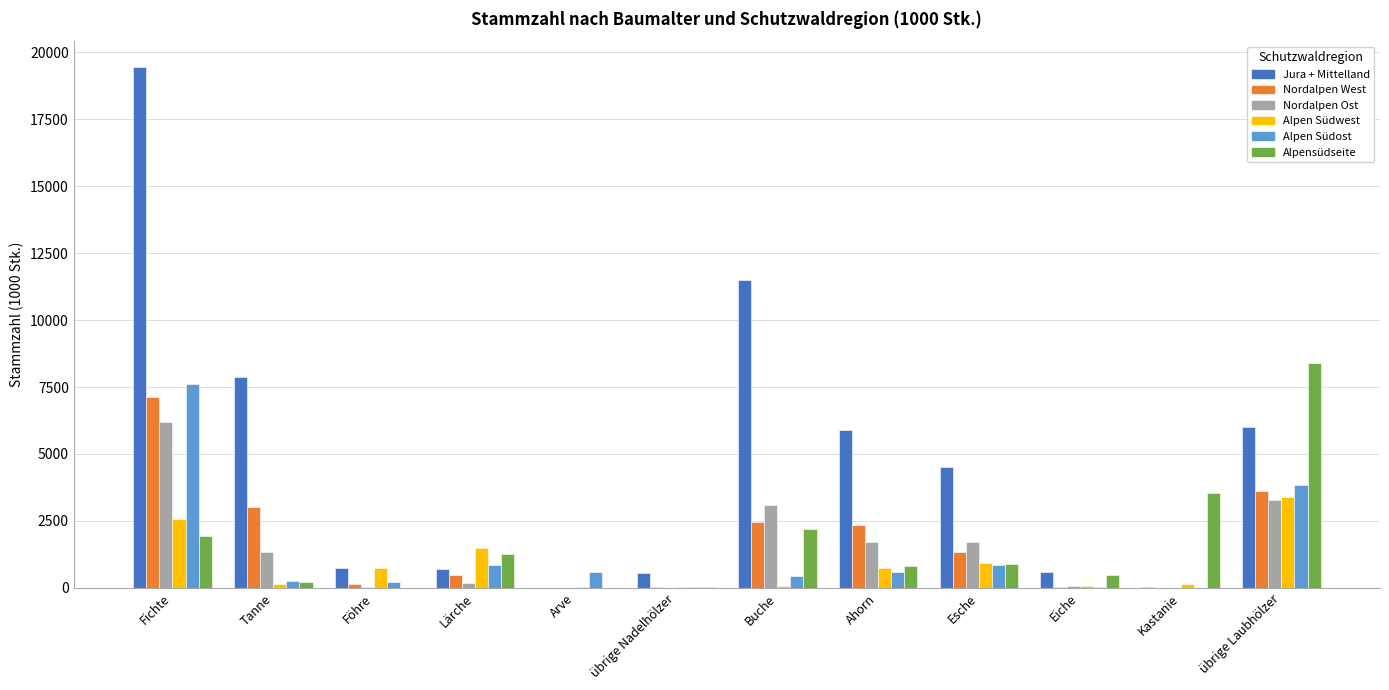

At which label does Nordalpen West reach its peak?

Fichte